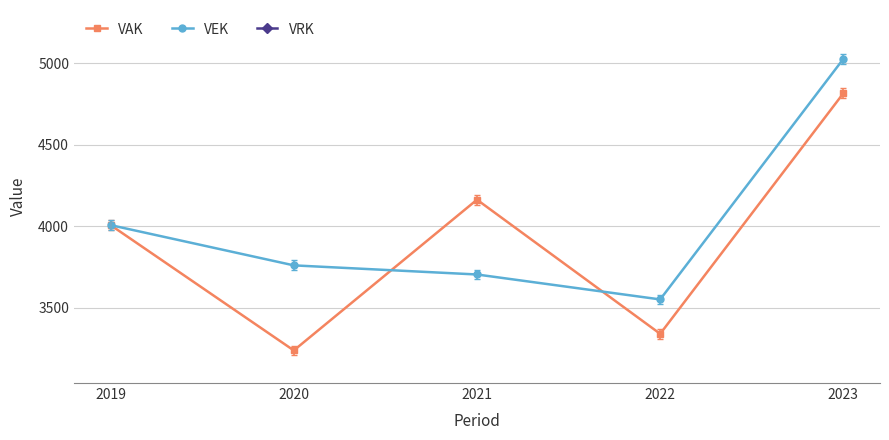

What is the total value across all series at 2022?

6891